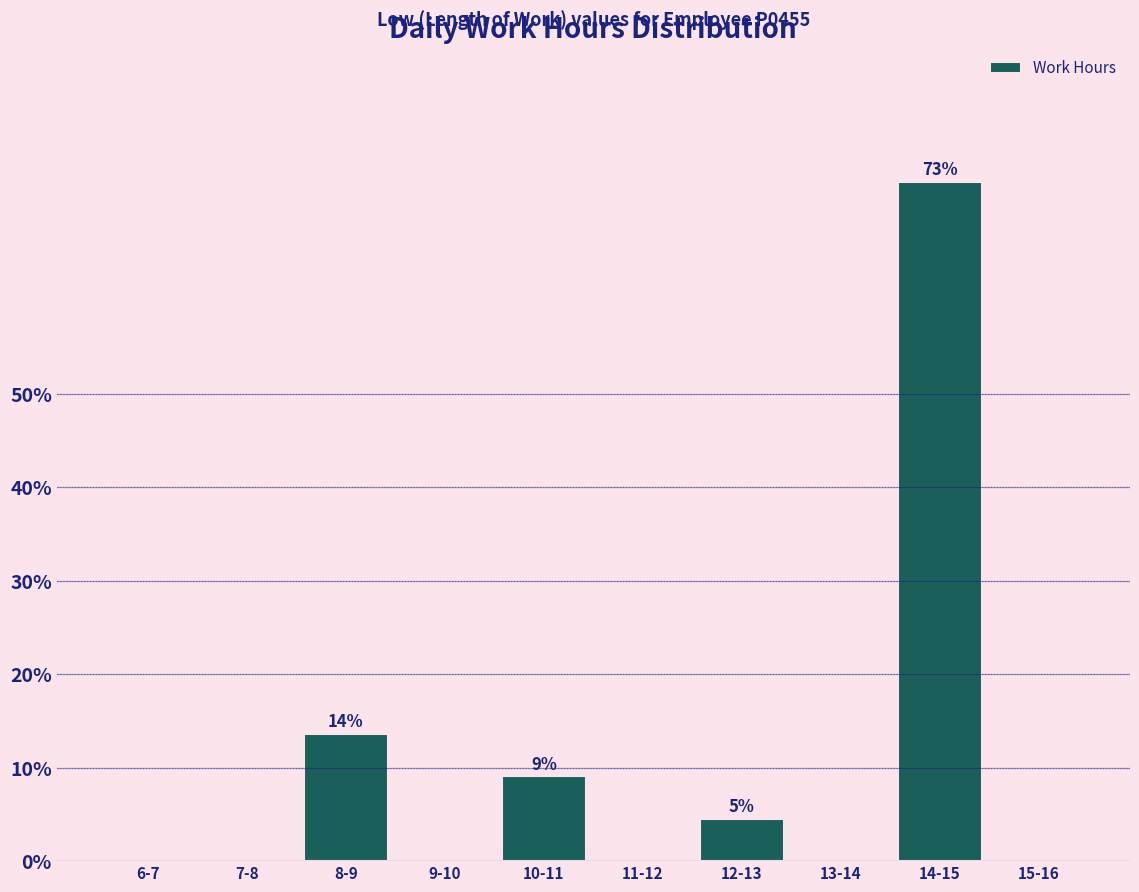

Reading left to right, transcribe all the data shown in this chart.

6-7=0.0	7-8=0.0	8-9=13.6	9-10=0.0	10-11=9.1	11-12=0.0	12-13=4.5	13-14=0.0	14-15=72.7	15-16=0.0